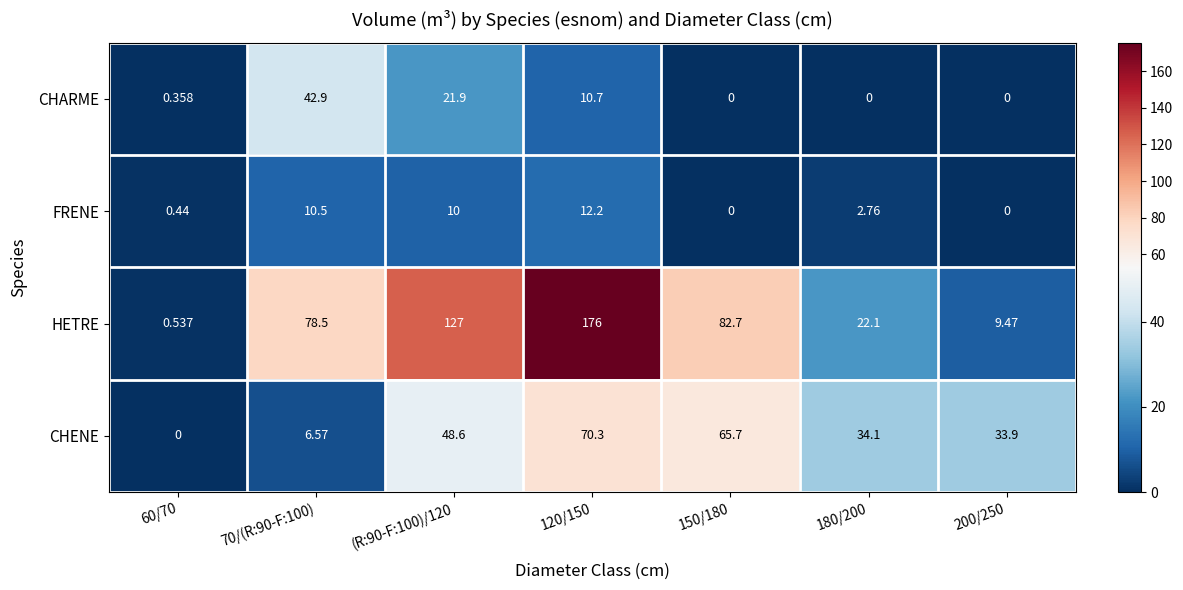

Which series changed the most between 60/70 and 180/200?

CHENE